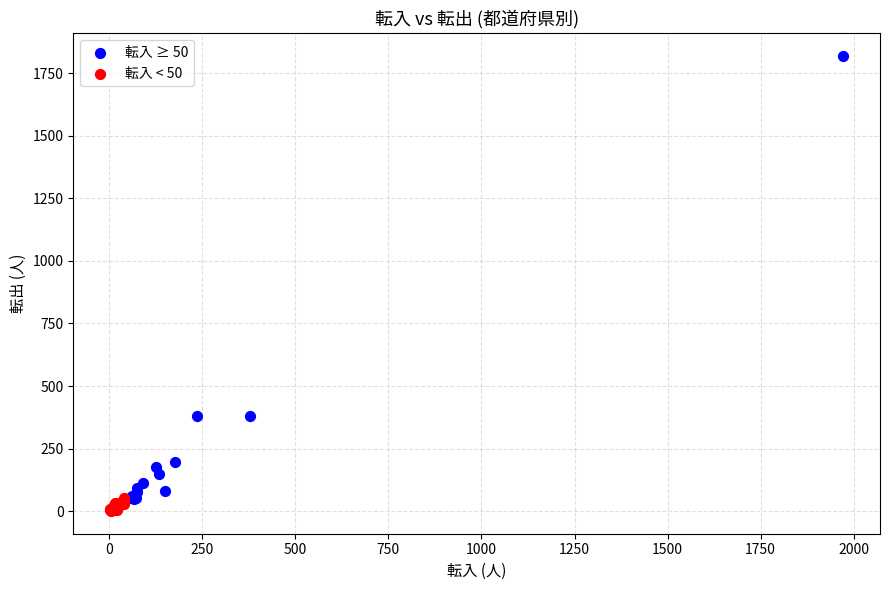

Which series has the largest Y range (max minus min)?

転入 ≥ 50